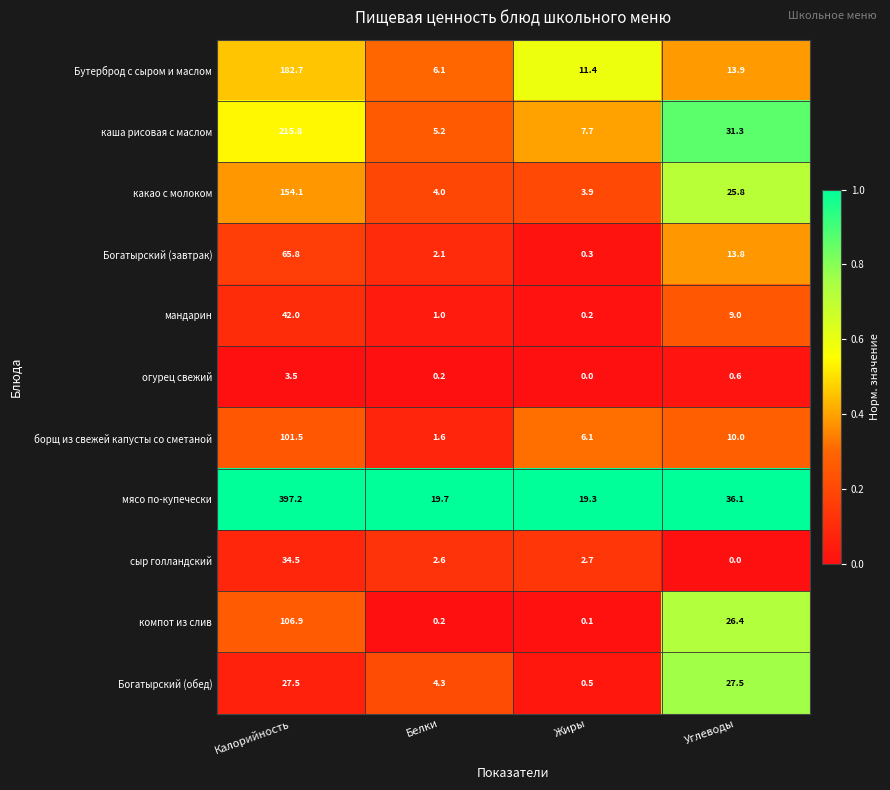

What is the total value across all series at Белки?

47.0